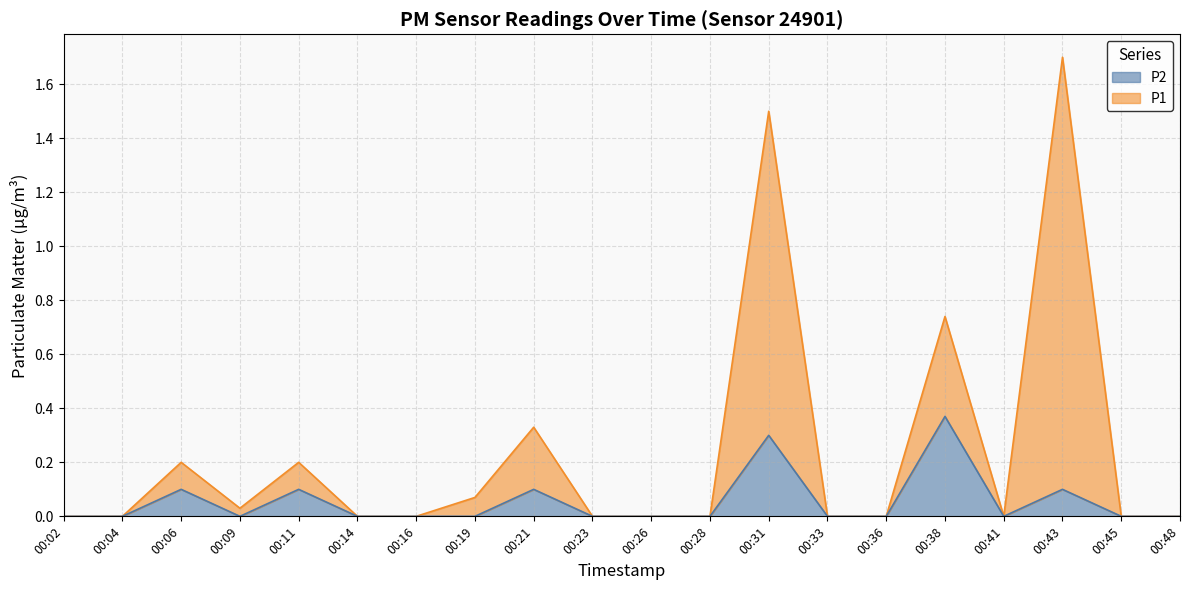

The value of P2 at 00:19 is 0.0. True or false?

True